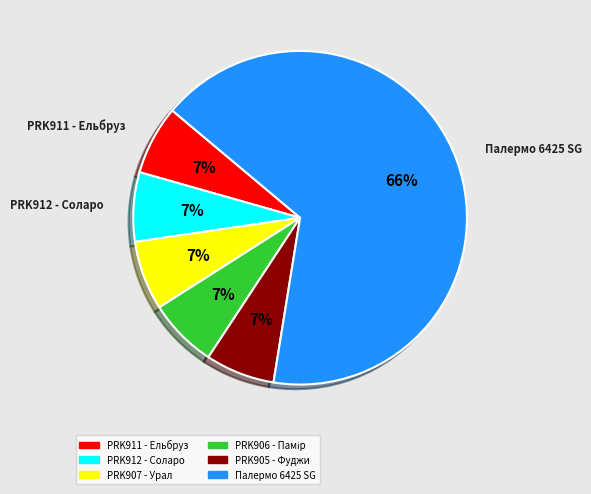

Does any single category account for the majority?

Yes